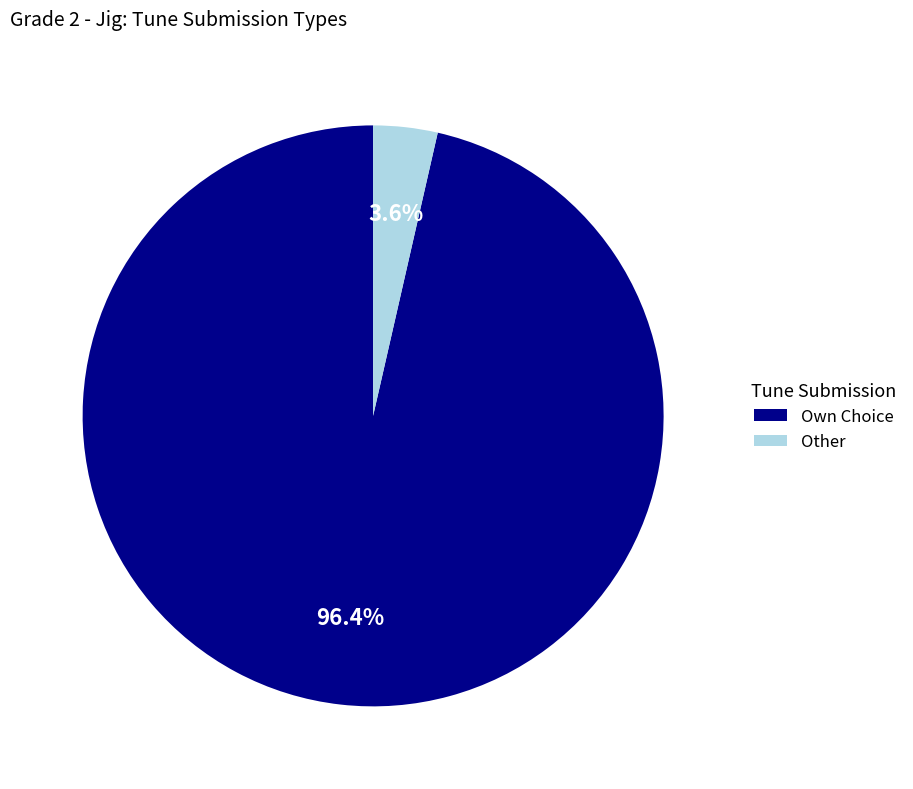

Which category has the smallest portion of the pie?

Other